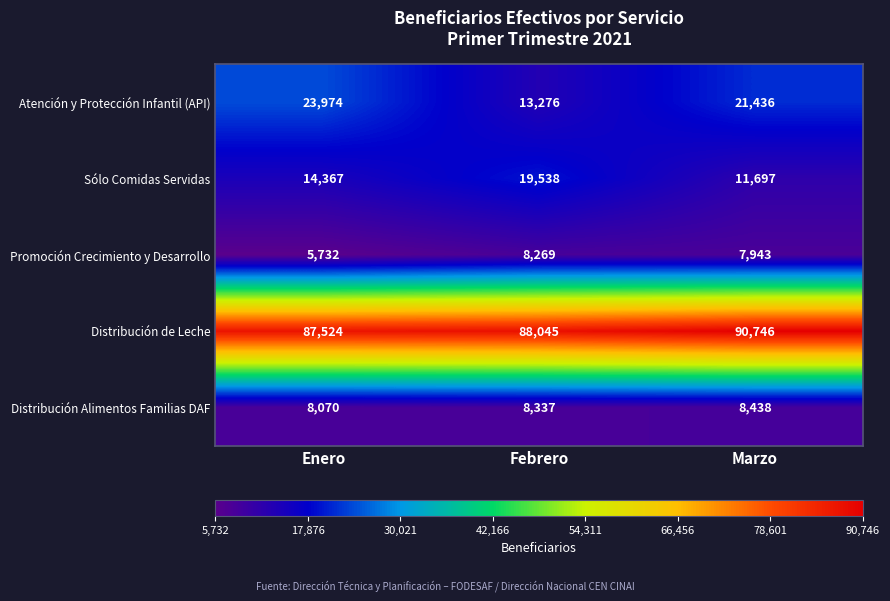

At which category is the sum across all series the highest?

Marzo